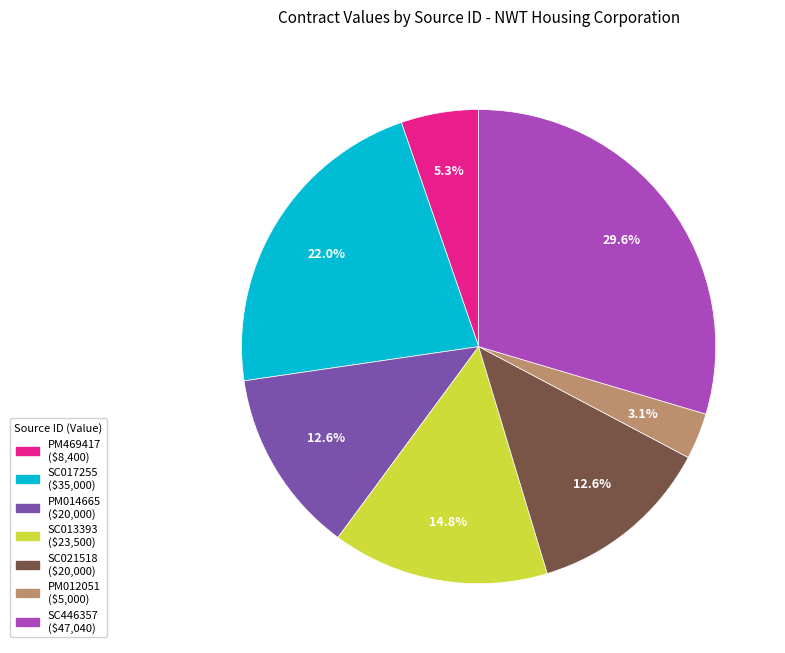

True or false: SC017255 accounts for 22% of the total.

True